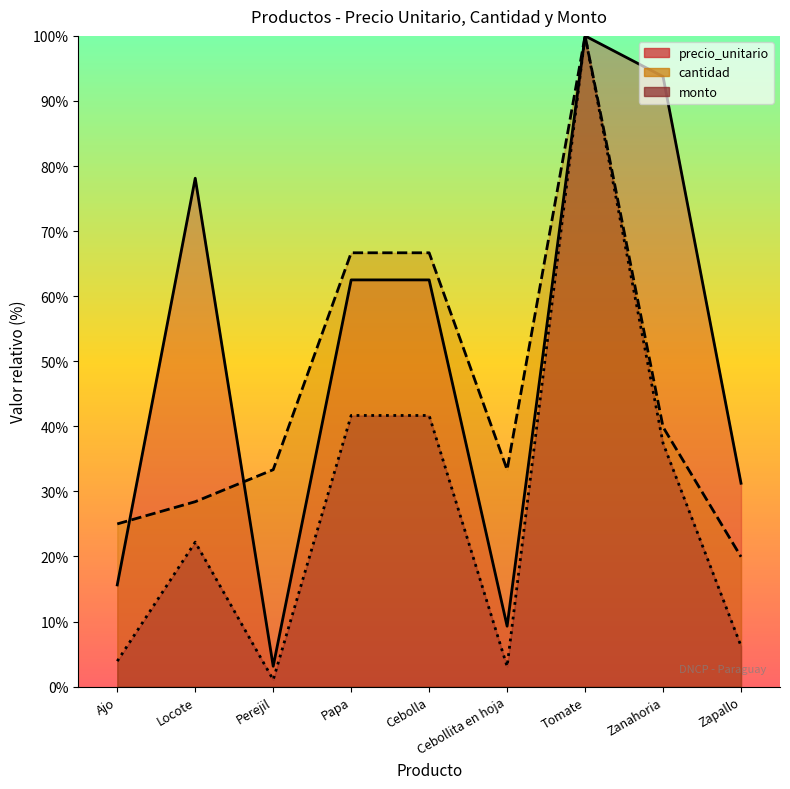

Which series has the largest range (max minus min)?

monto